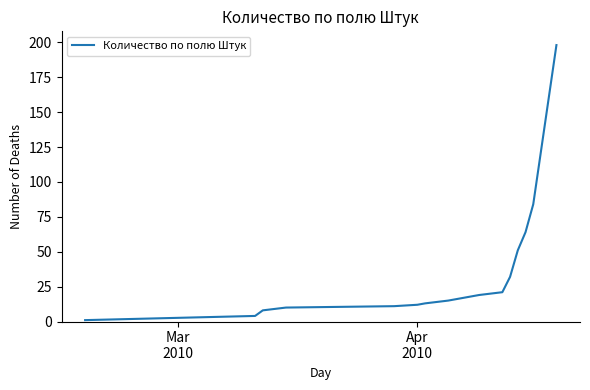

What is the difference between the maximum and minimum values?

197